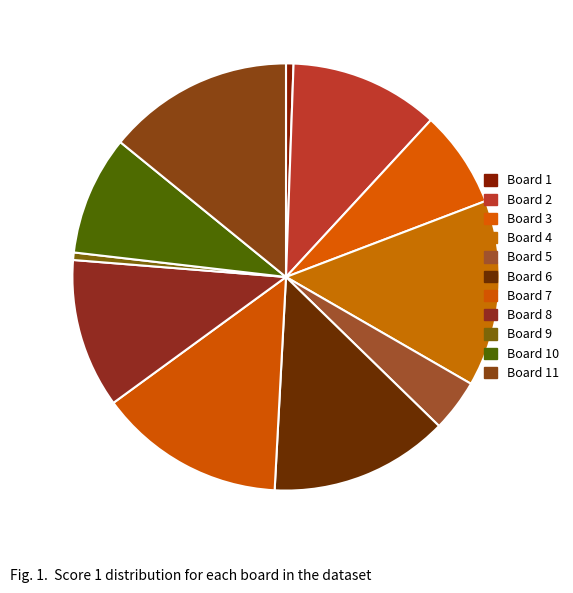

How many slices are in this pie chart?

11